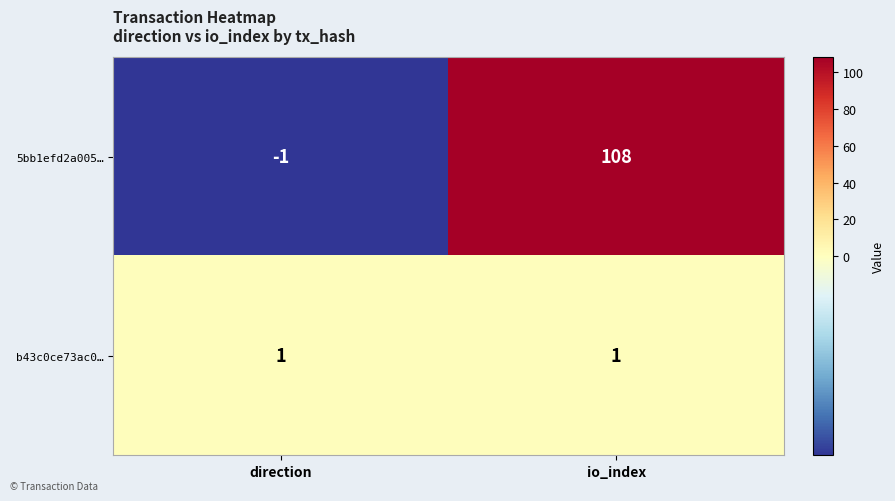

What is the minimum value shown in the chart?

-1